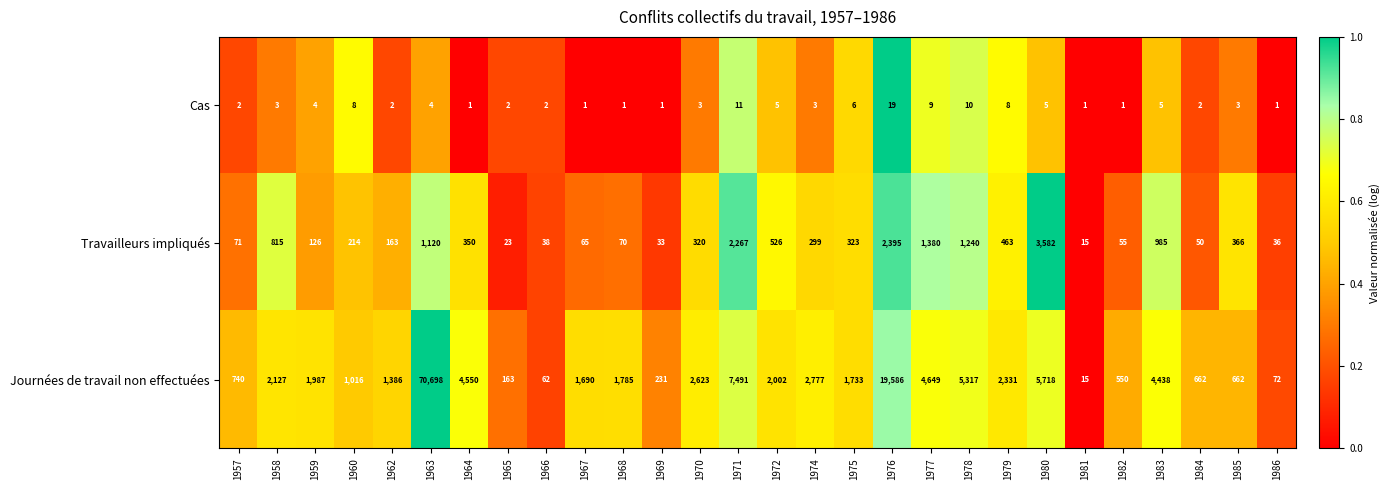

Is it true that Journées de travail non effectuées equals 2623 at 1970?

True